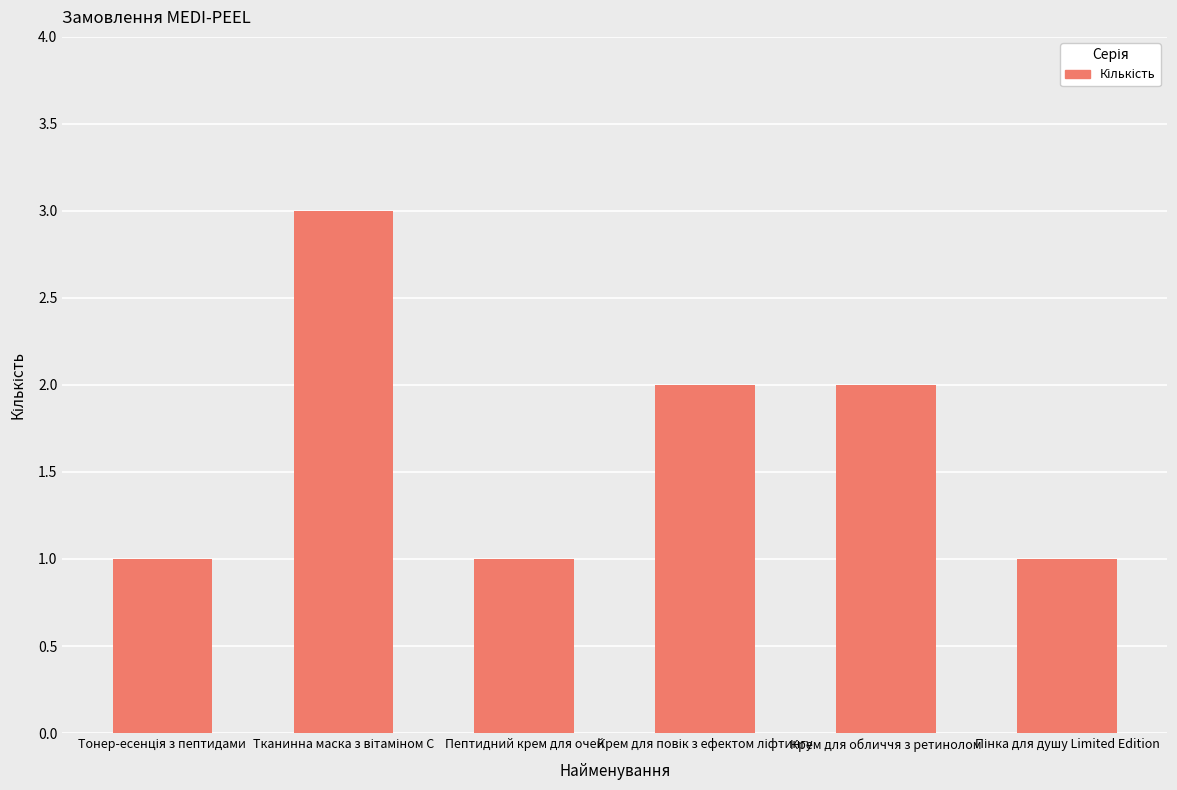

What is the sum of all values?

10